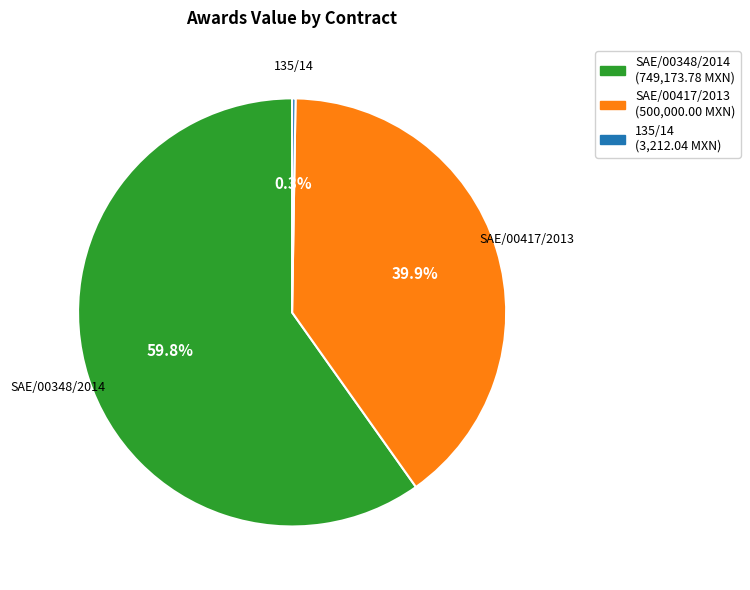

Which has a higher value, SAE/00417/2013 or SAE/00348/2014?

SAE/00348/2014